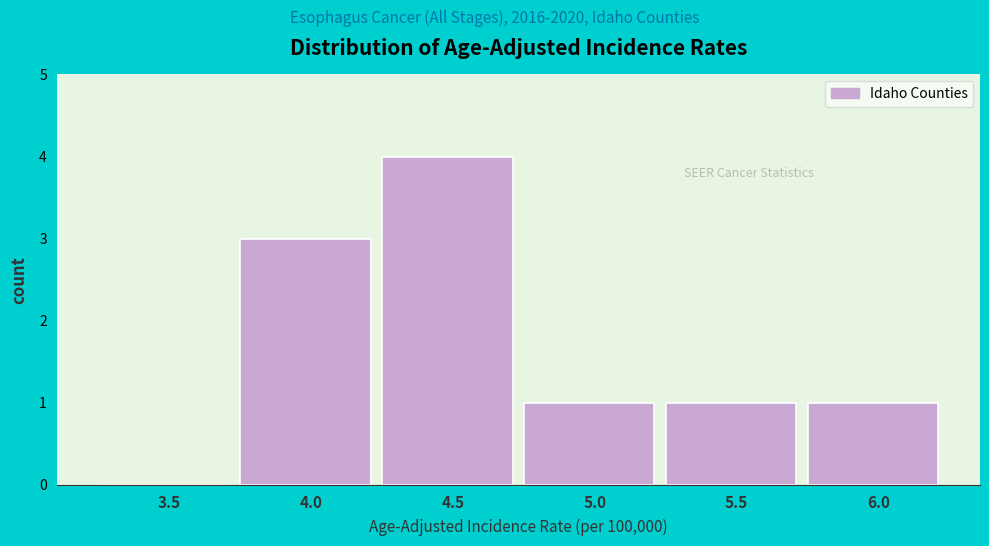

Reading left to right, transcribe all the data shown in this chart.

3.5=0	4.0=3	4.5=4	5.0=1	5.5=1	6.0=1